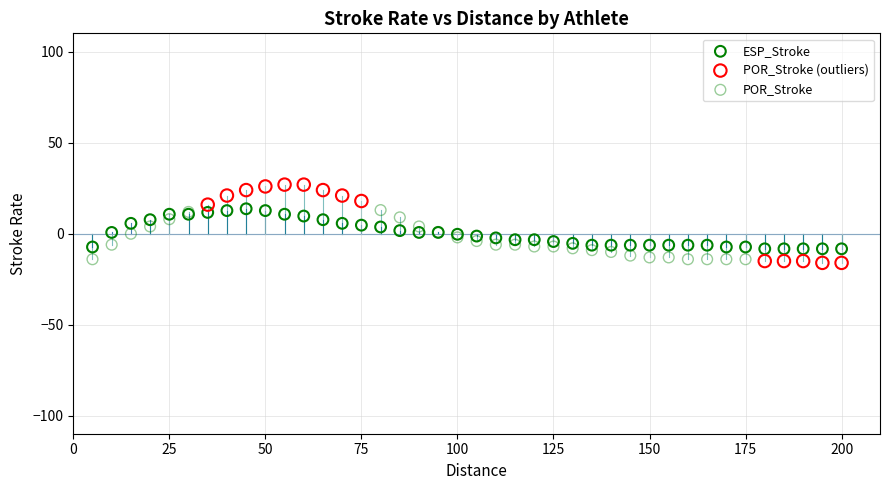

Which series contains the highest Y value?

POR_Stroke (outliers)